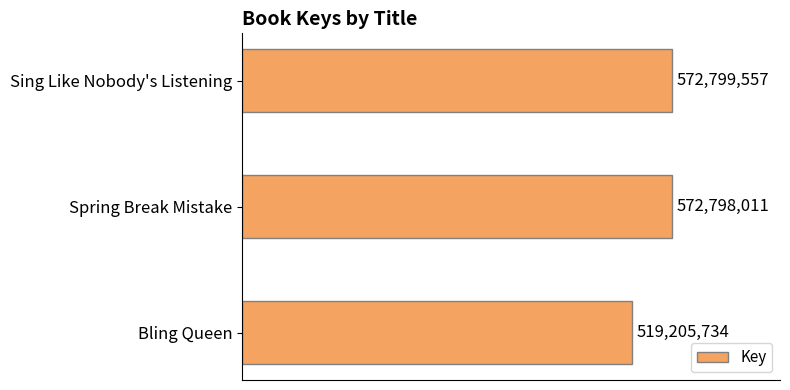

Are the bars horizontal?

Yes